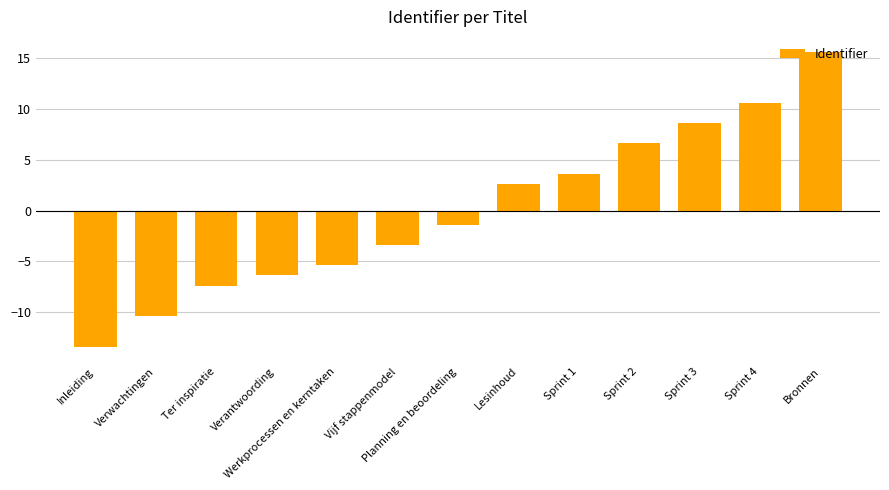

Between Werkprocessen en kerntaken and Vijf stappenmodel, which is larger?

Vijf stappenmodel